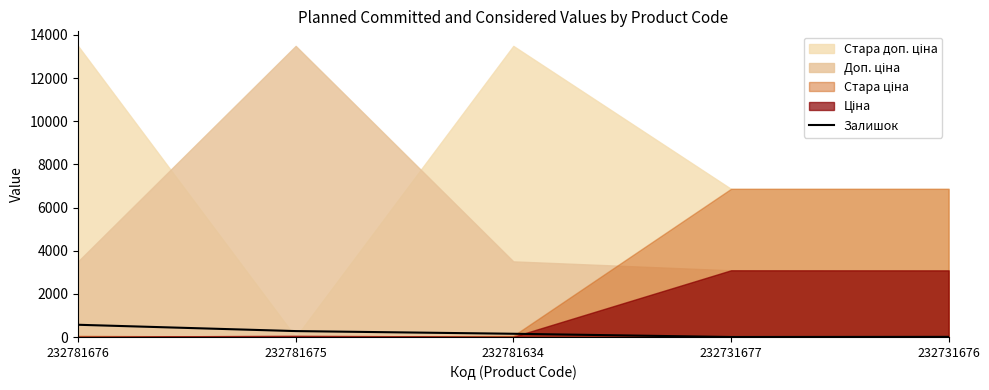

How many data points does each series have?

5